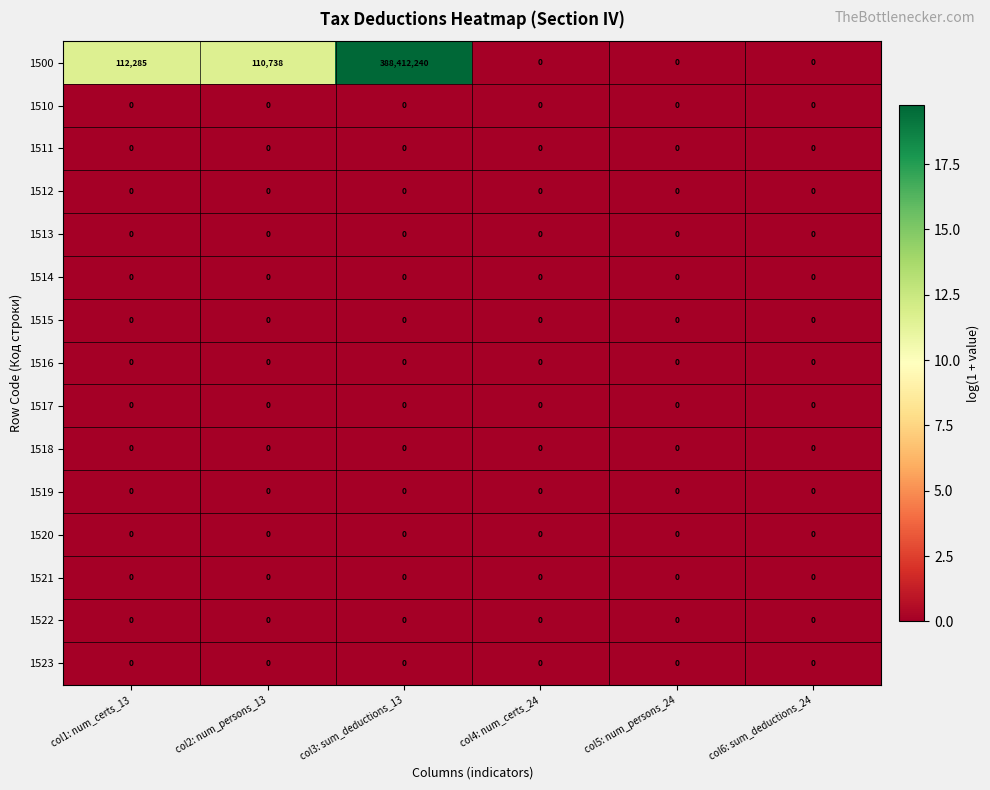

Is the value of 1500 at col2: num_persons_13 greater than the value of 1511 at col2: num_persons_13?

Yes